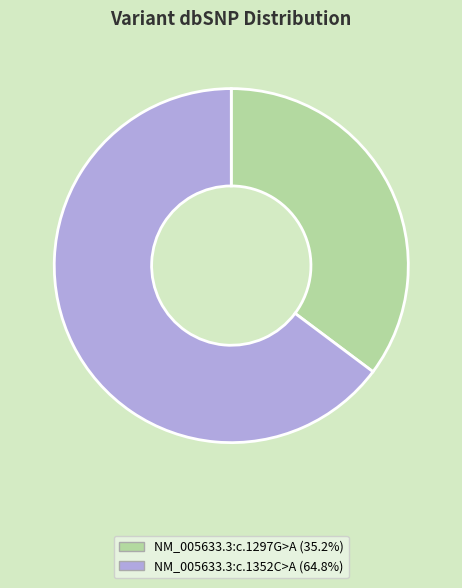

What is the smallest slice in the pie chart?

NM_005633.3:c.1297G>A